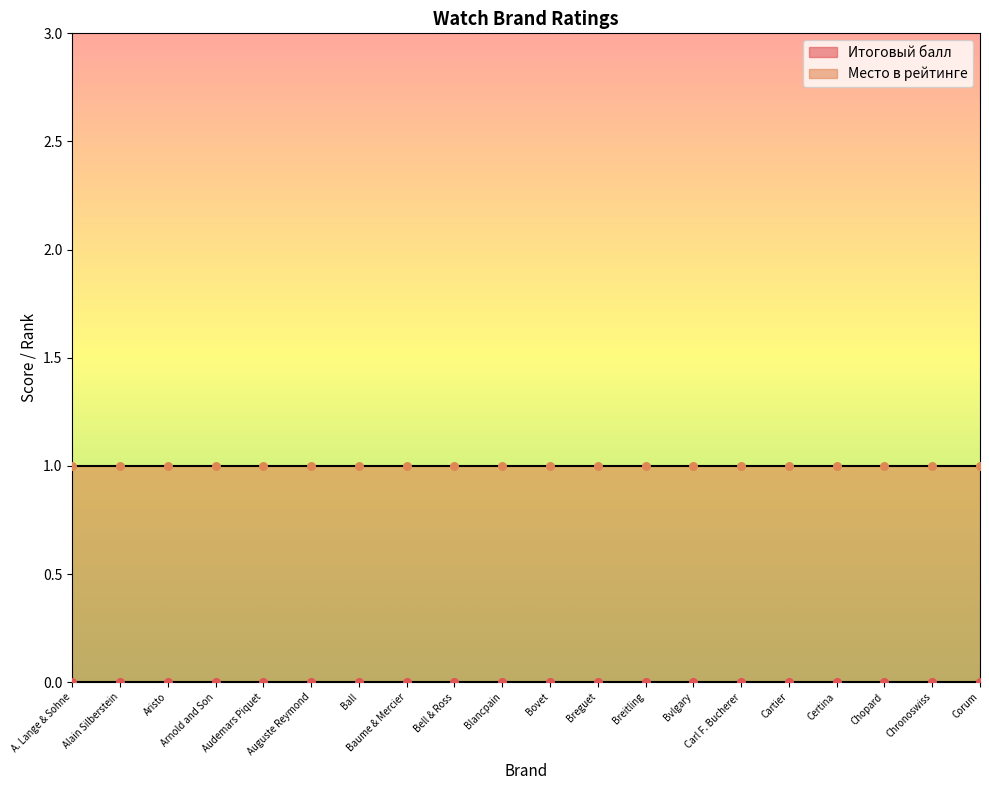

At which category is the sum across all series the highest?

A. Lange & Sohne